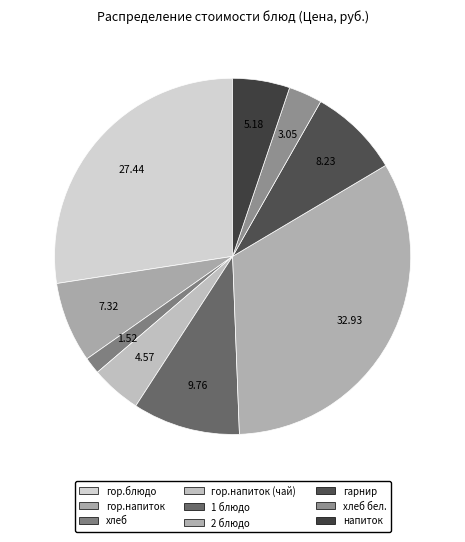

Which slice is the smallest?

хлеб